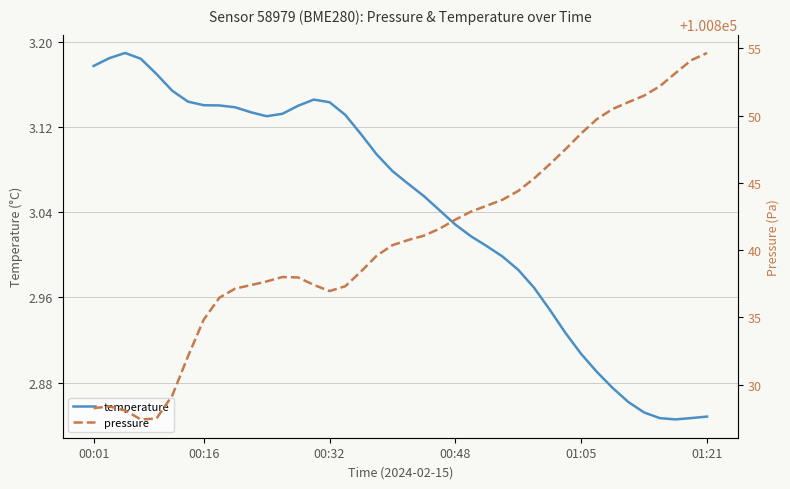

True or false: temperature and pressure cross at least once.

False